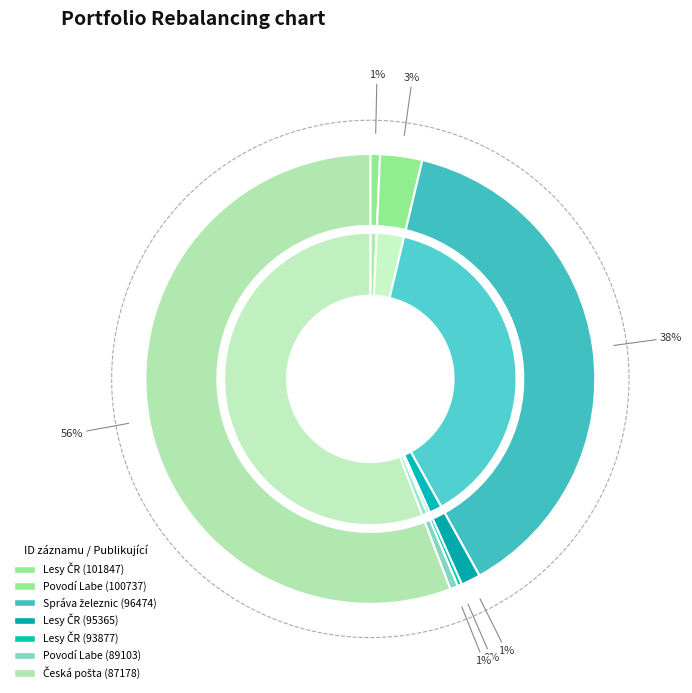

How many slices are in this pie chart?

7